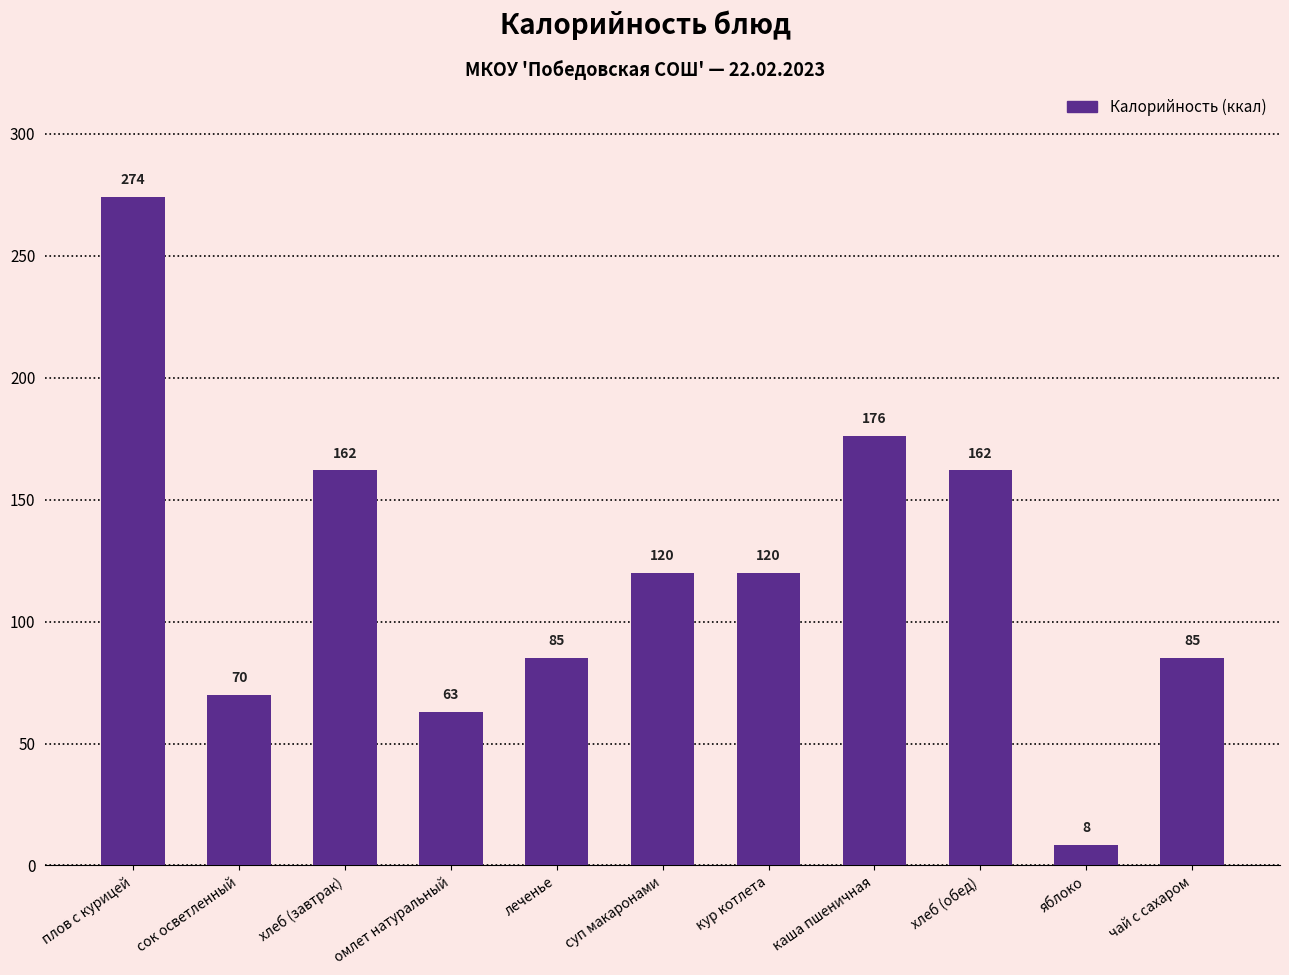

What is the label of the 1st bar from the left?

плов с курицей